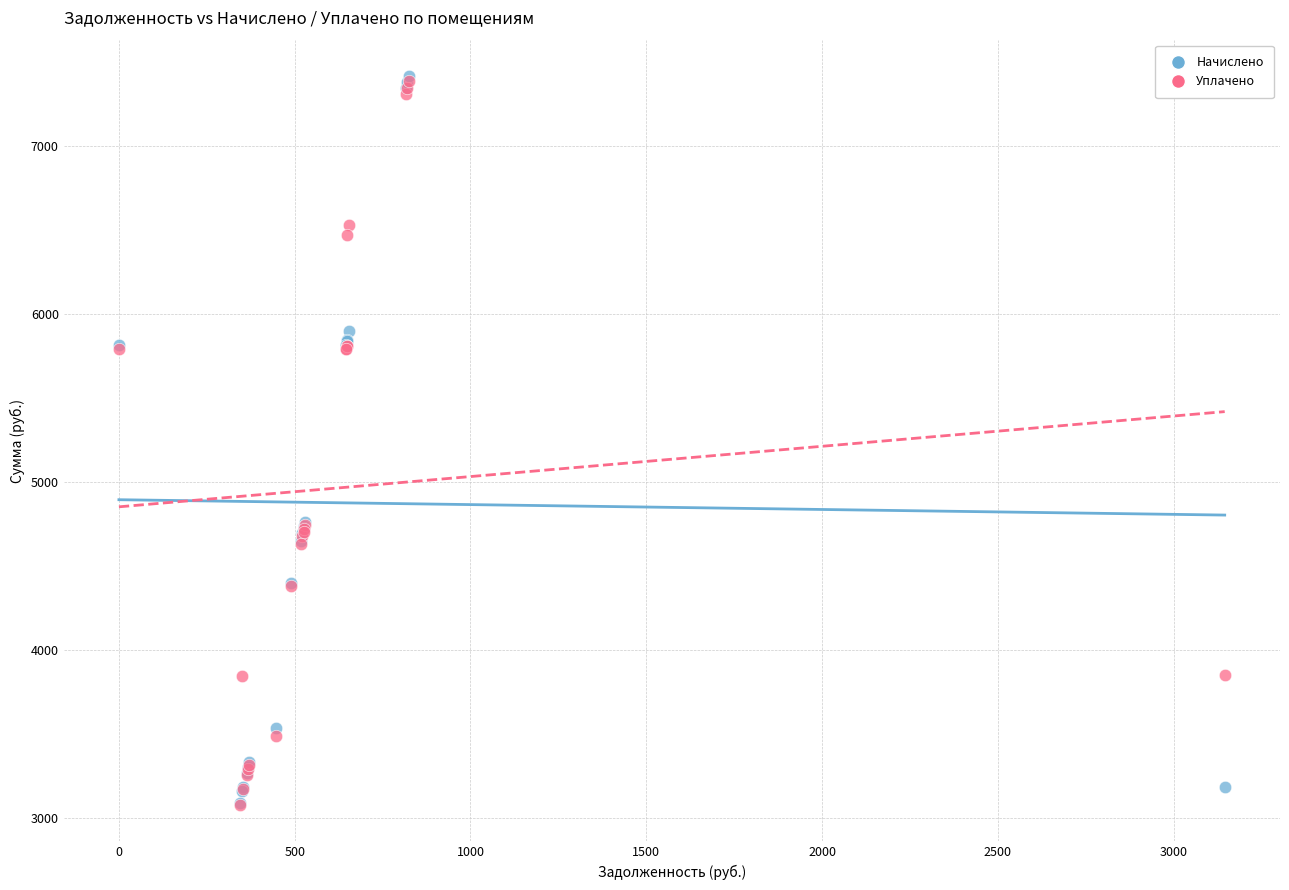

What are all the series names shown in the legend?

Начислено, Уплачено